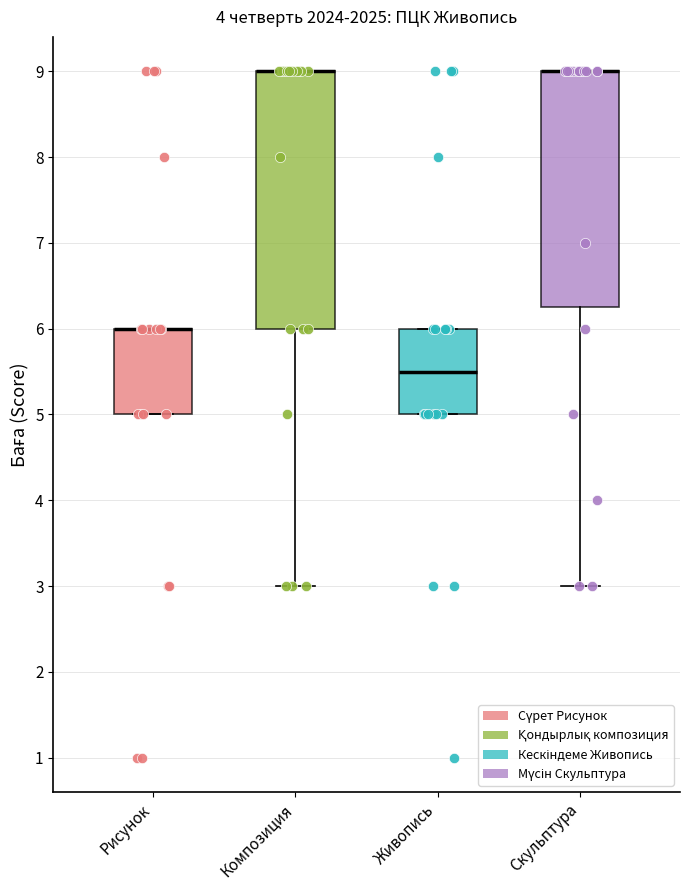

Which box is the tallest, from its lower edge to its upper edge?

Композиция